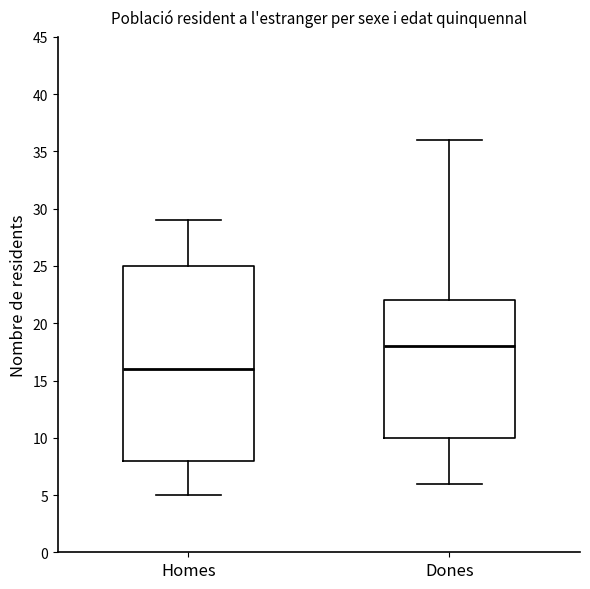

Reading left to right, read every box against the y-axis: the position of its median line, the range the box covers, and the ends of its whiskers. The values are not printed on the chart, so give them approximately, as read against the axis.

Homes: median 16, box 8 to 25, whiskers 5 to 29
Dones: median 18, box 10 to 22, whiskers 6 to 36